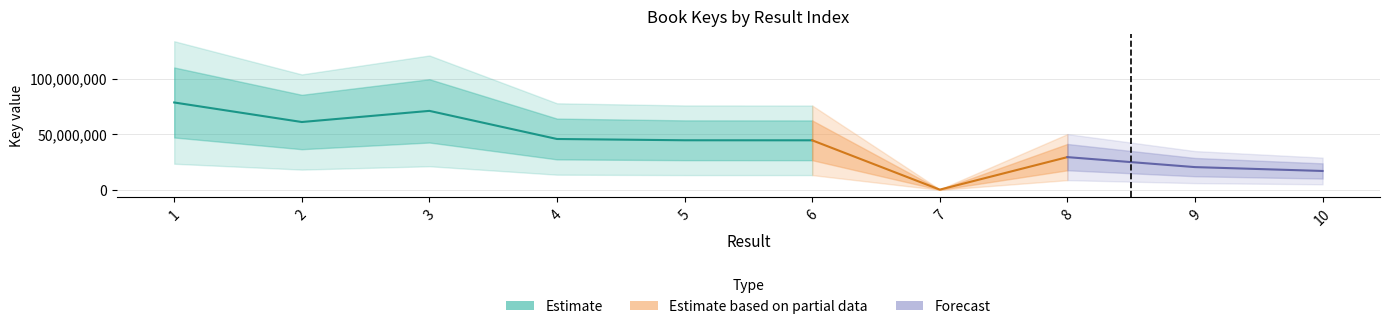

What is the value of the Key_lower point at the 7th from the left?

333587